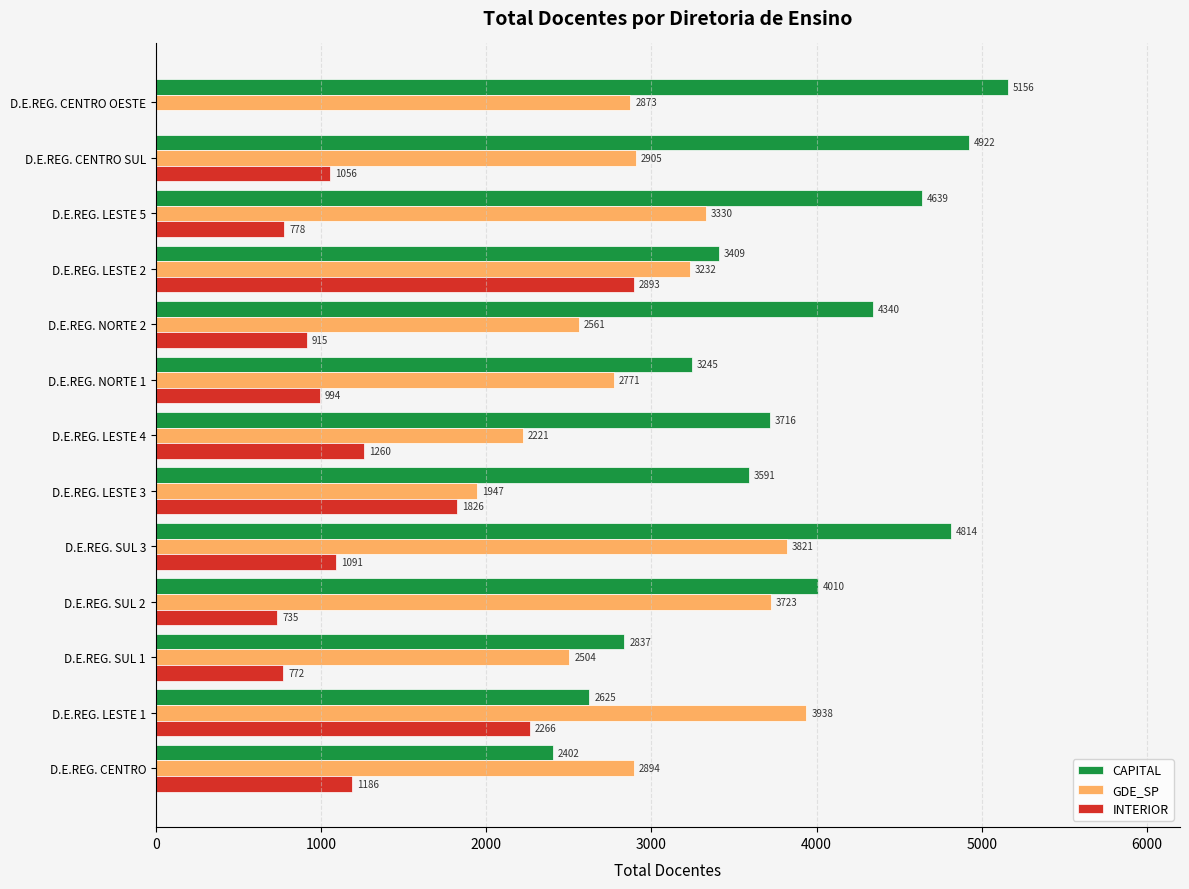

What is the total value across all series at D.E.REG. LESTE 1?

8829